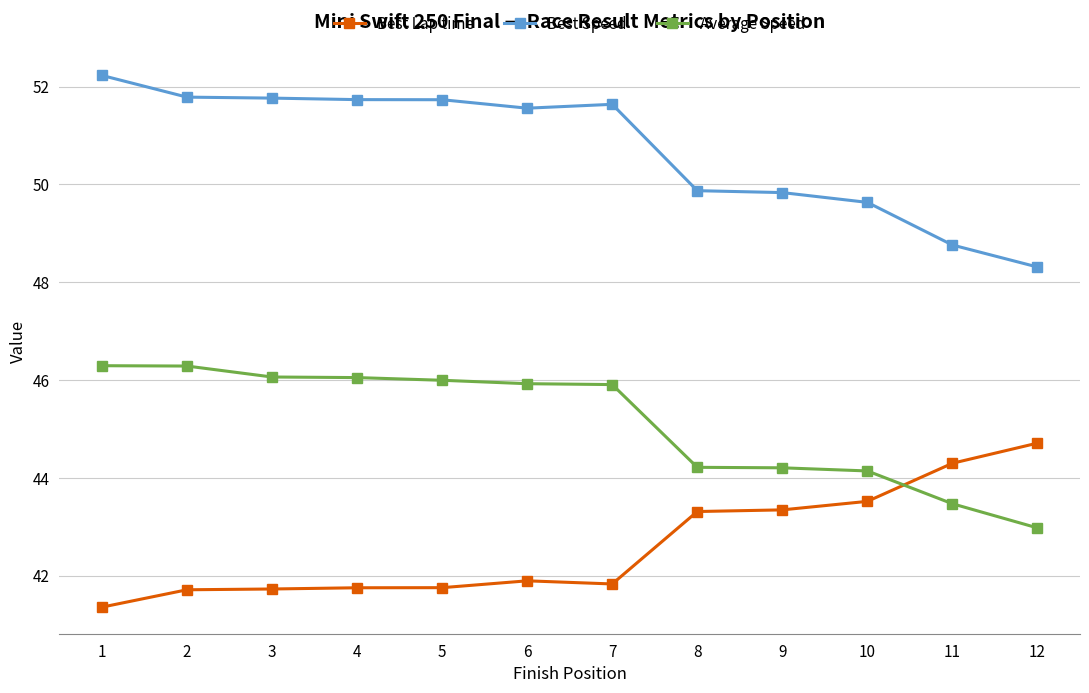

True or false: Best Speed and Best Lap time cross at least once.

False